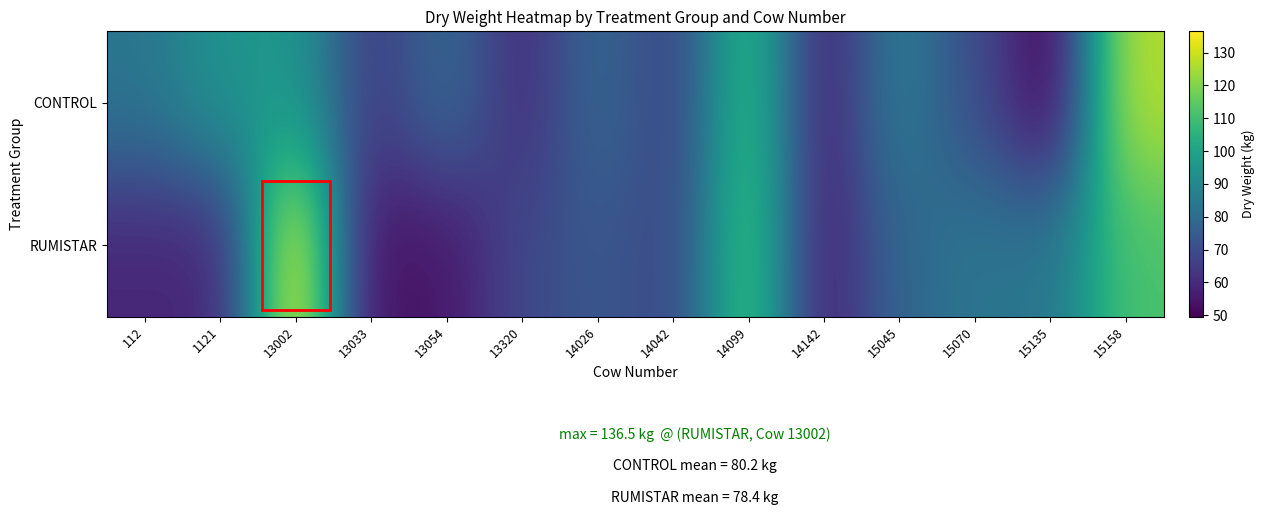

Which category has the highest value across all series?

13002